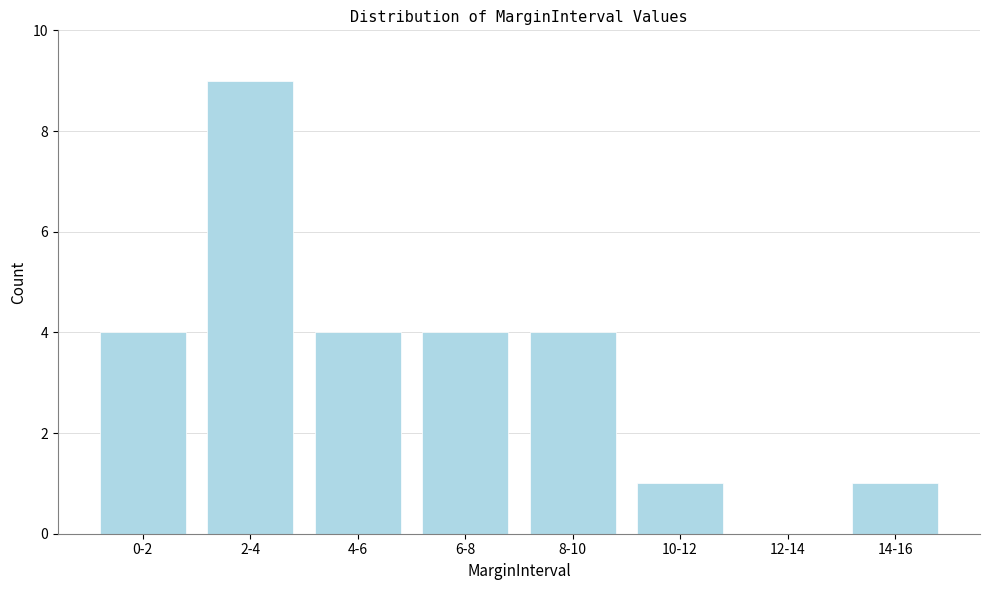

Reading left to right, extract all data points from this chart.

0-2=4	2-4=9	4-6=4	6-8=4	8-10=4	10-12=1	12-14=0	14-16=1